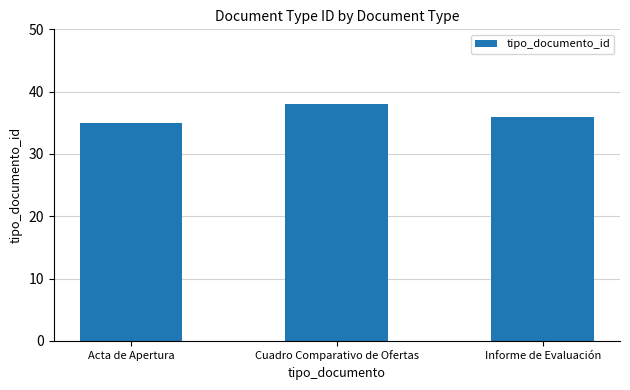

Reading left to right, extract all data points from this chart.

35	38	36